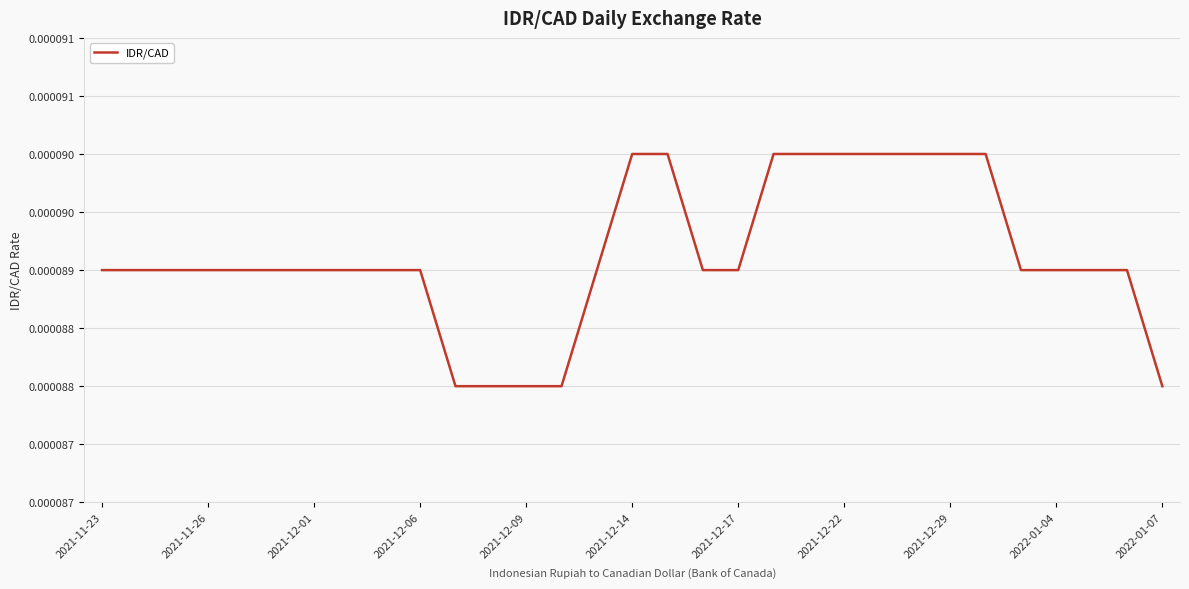

Does the chart display data point markers on the line(s)?

No